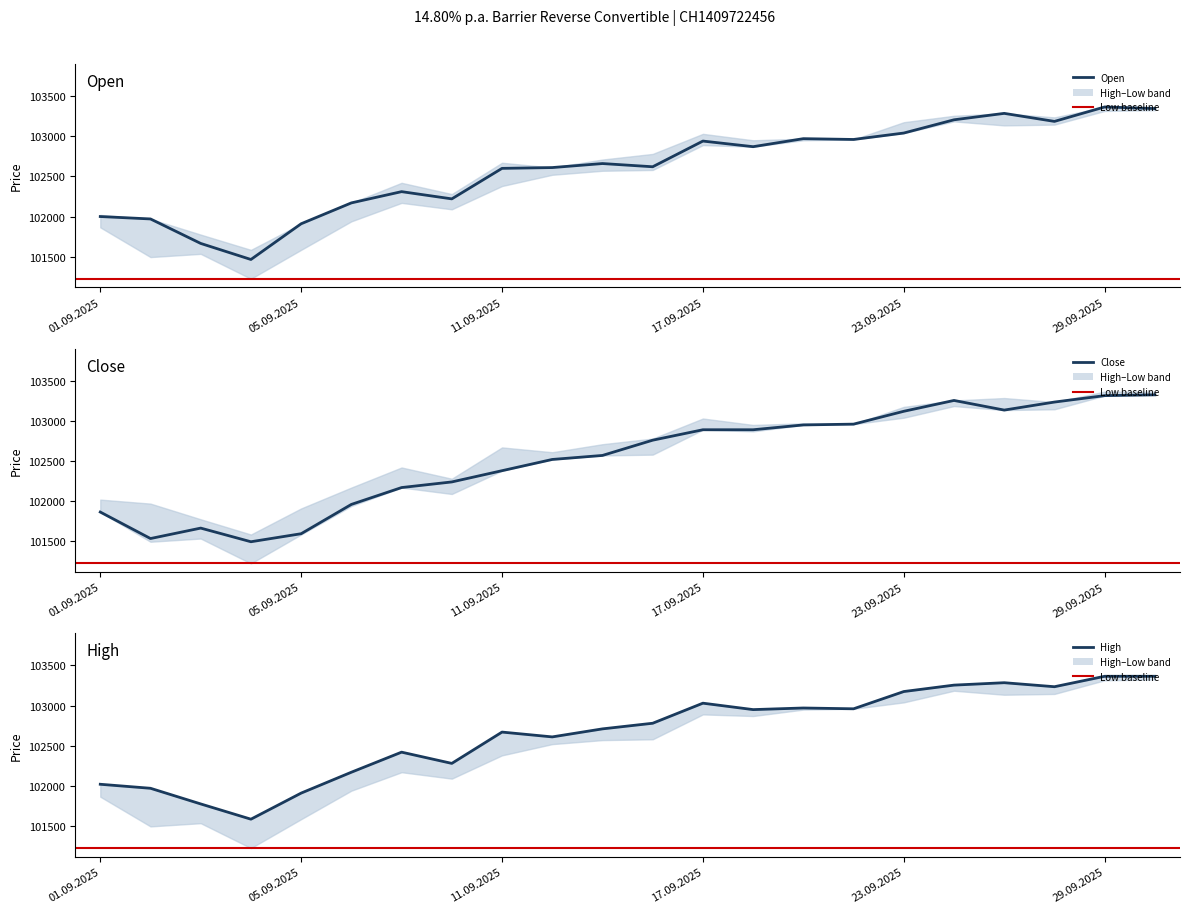

At which label does High reach its minimum?

04.09.2025